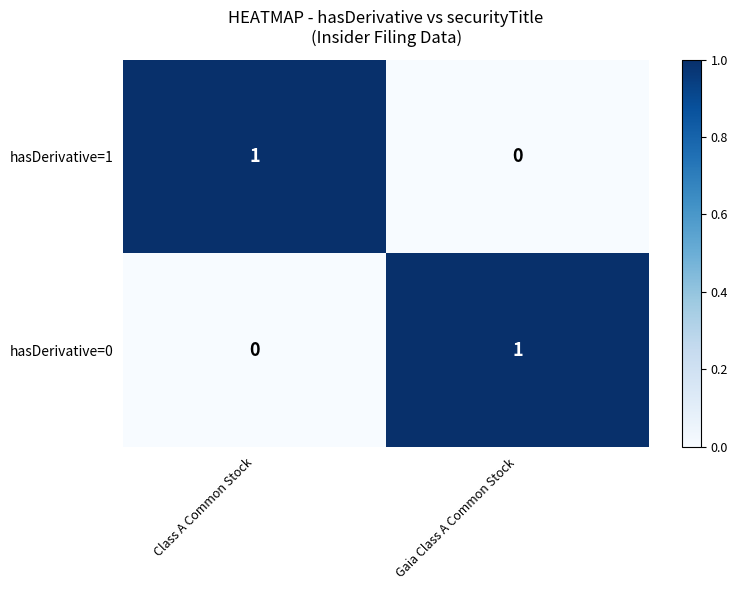

At which label does hasDerivative=0 reach its peak?

Gaia Class A Common Stock